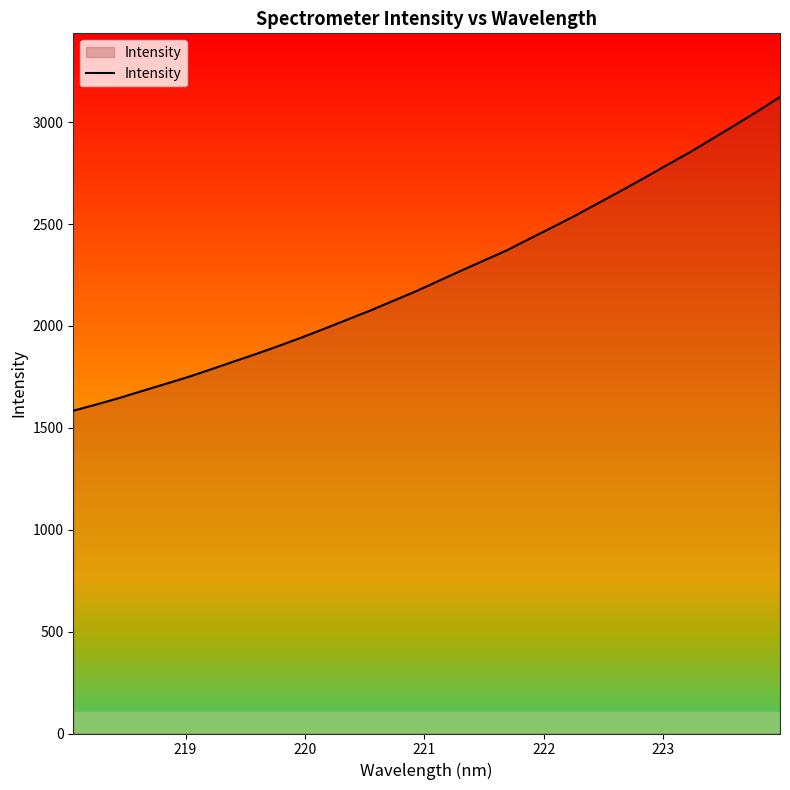

What is the greatest value displayed?

3123.8